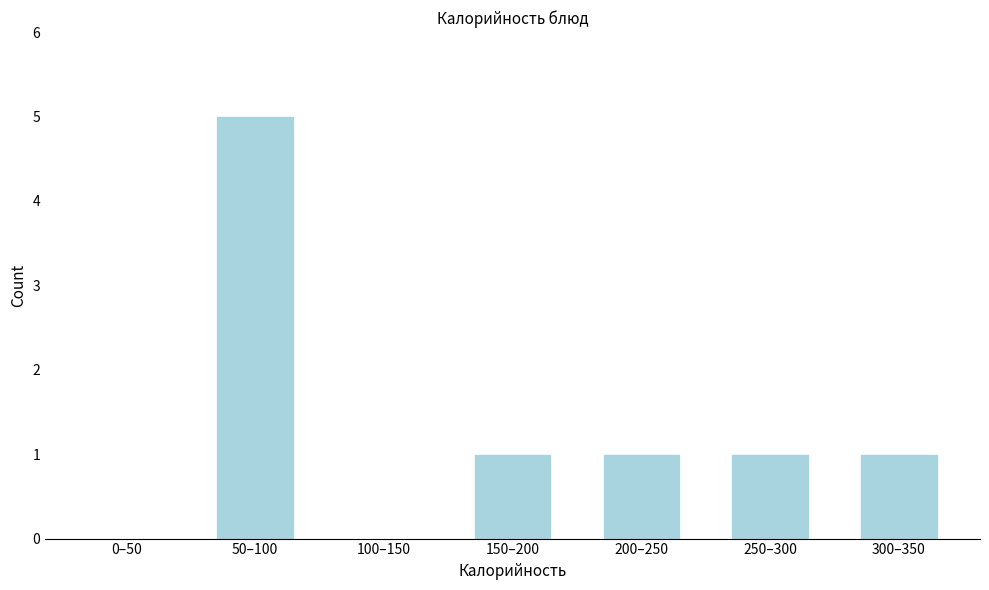

Reading left to right, list all the values displayed in this chart.

0–50=0	50–100=5	100–150=0	150–200=1	200–250=1	250–300=1	300–350=1